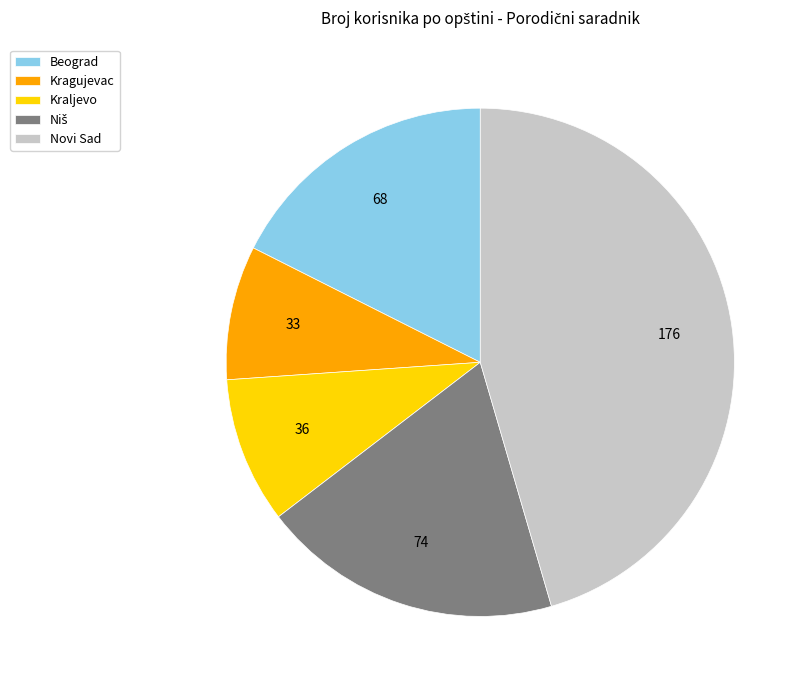

Do Kraljevo and Beograd together represent more than half of the pie?

No